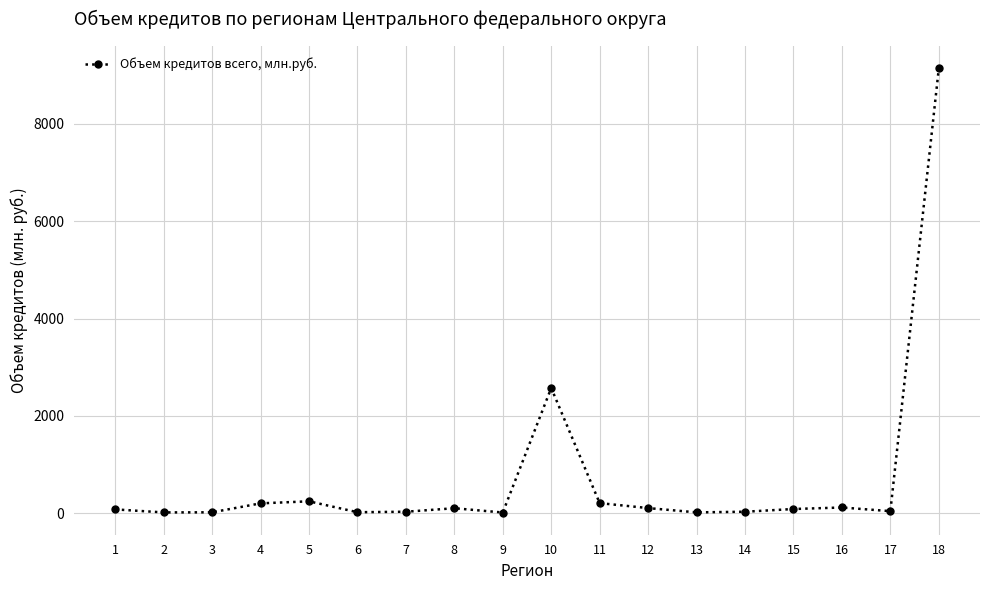

How many distinct data groups are displayed?

1